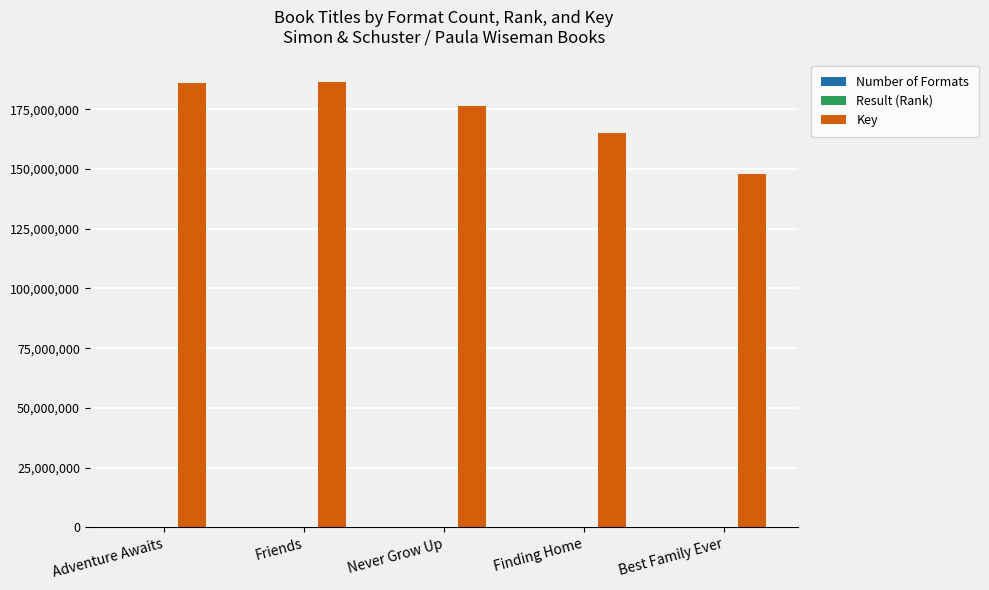

Which series has the largest total across all categories?

Key